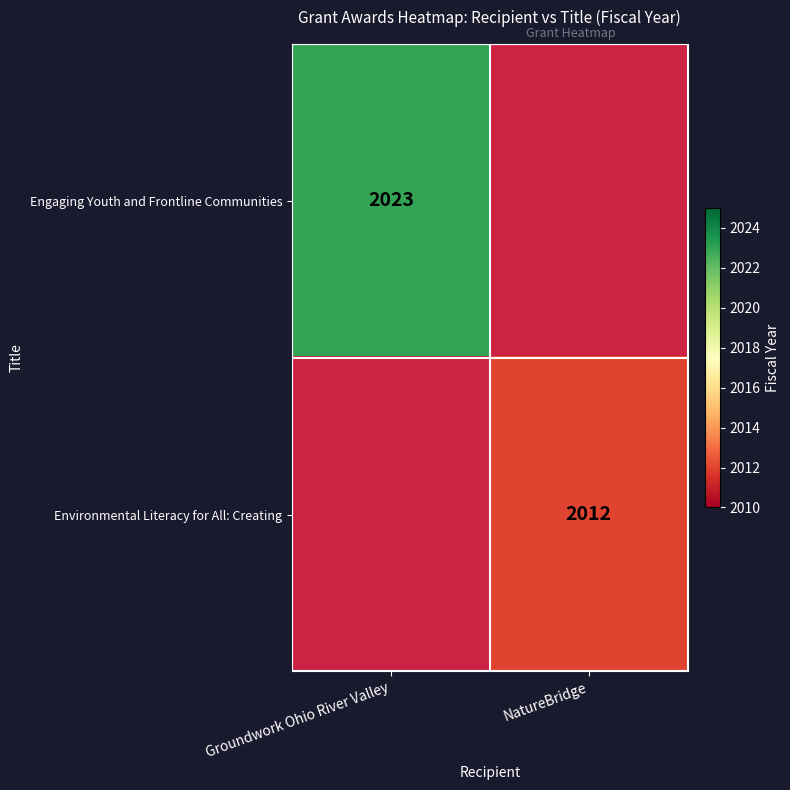

Is it true that Engaging Youth and Frontline Communities equals 2023 at Groundwork Ohio River Valley?

True